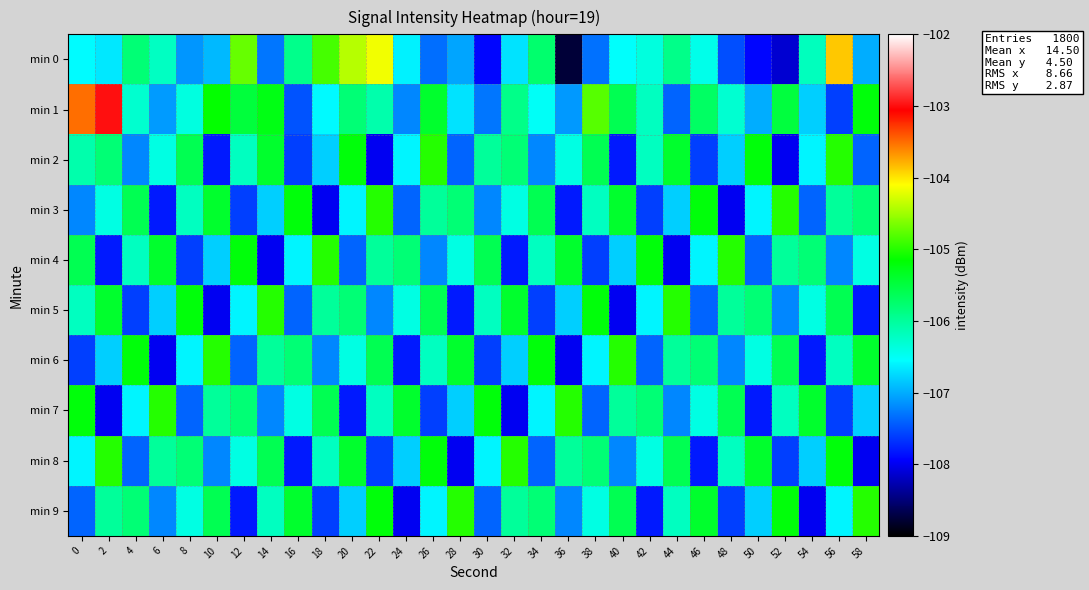

Between 10 and 14, which is larger?

10